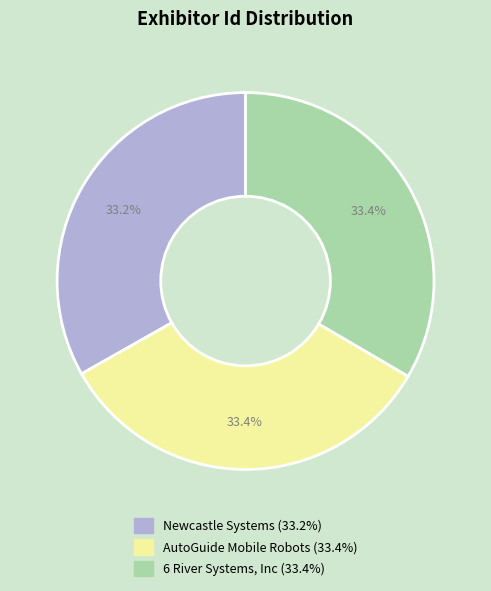

To the nearest percent, what percentage of the pie is 6 River Systems, Inc?

33%